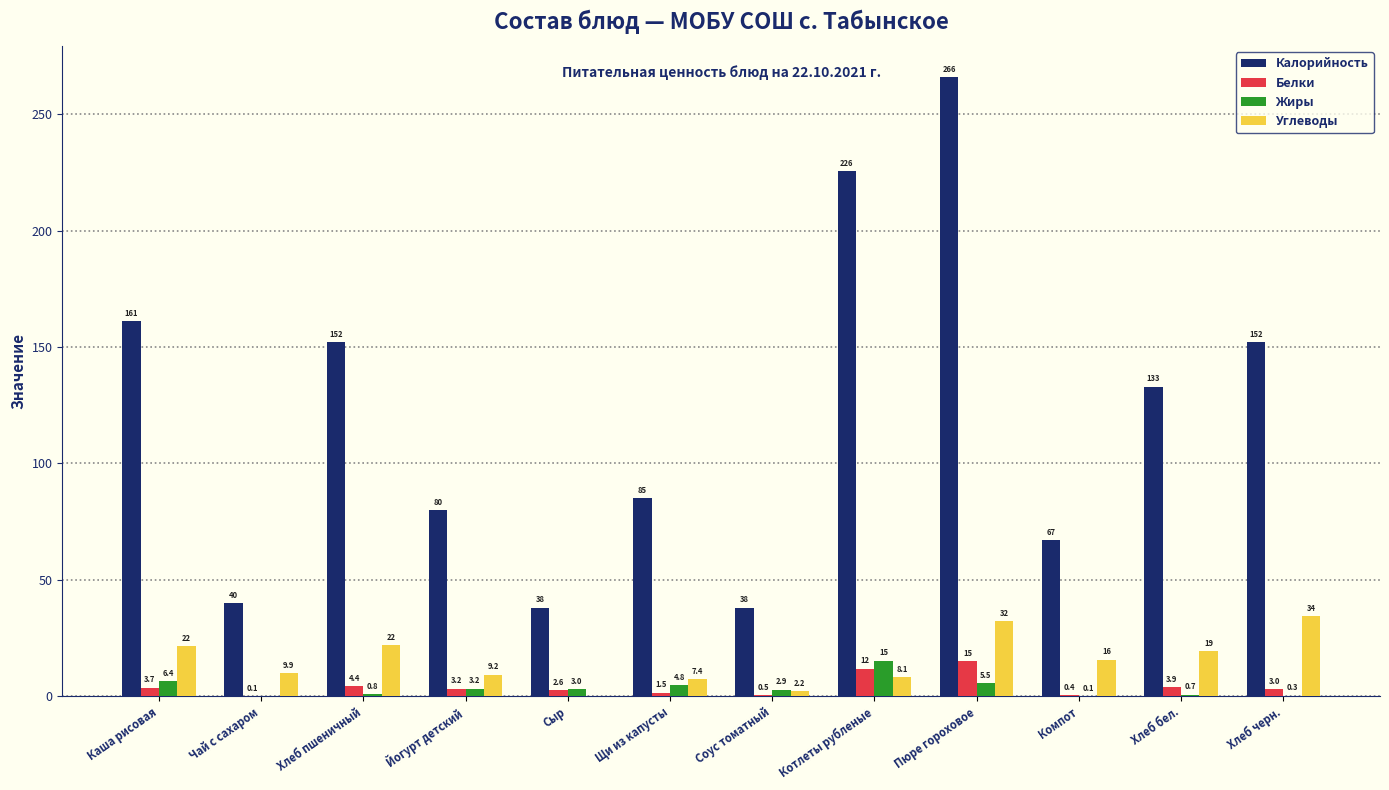

At which label does Белки reach its peak?

Пюре гороховое